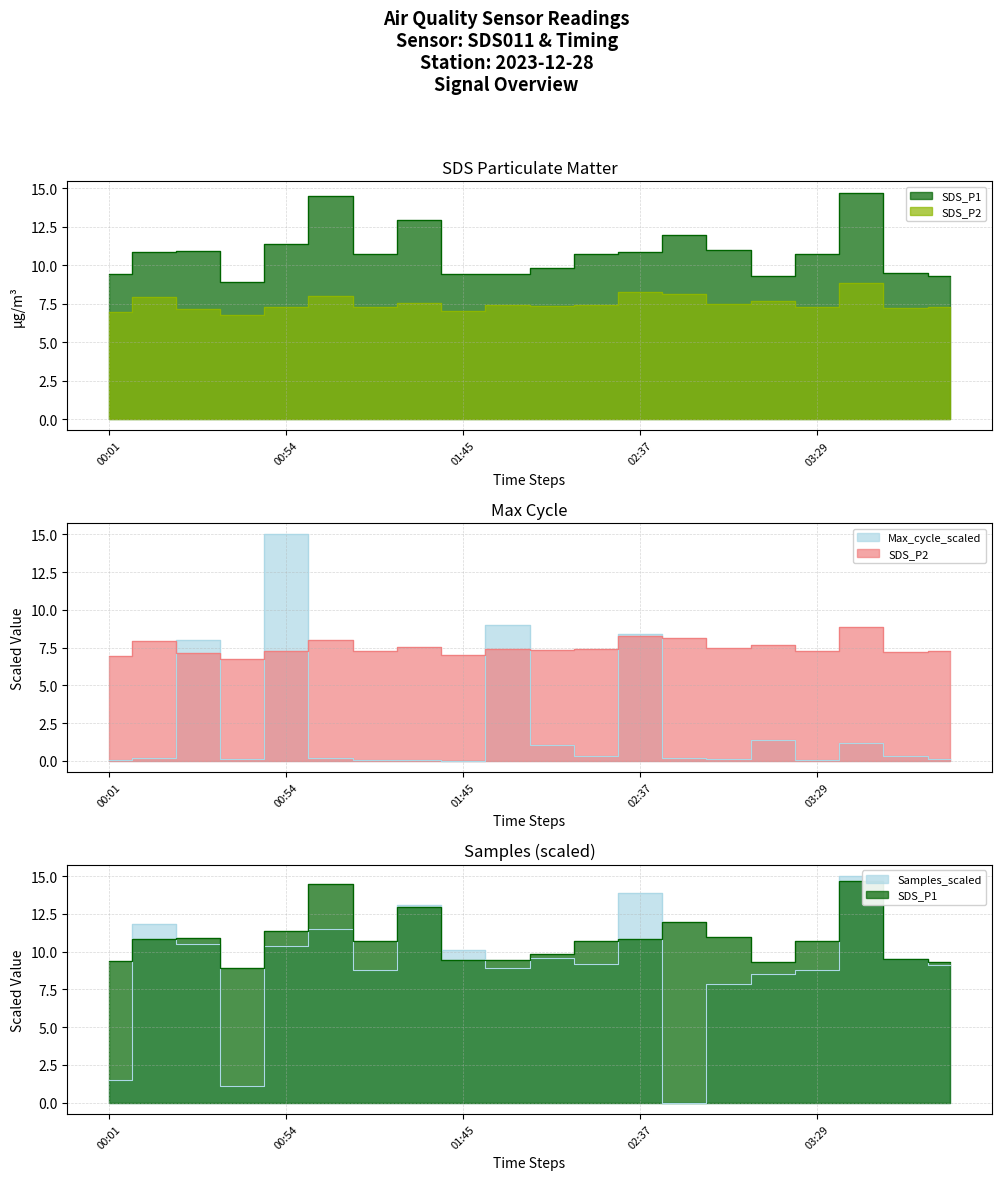

Which series changed the most between 00:28 and 01:45?

Max_cycle